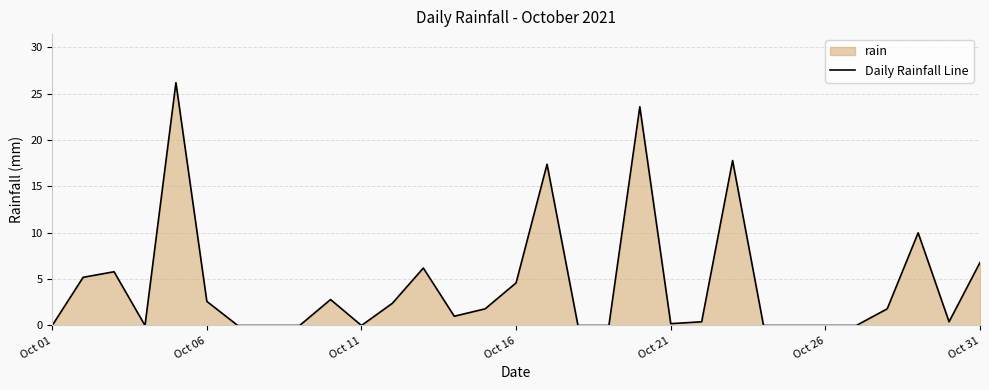

True or false: the data shows -8.7 at Oct 11.

False